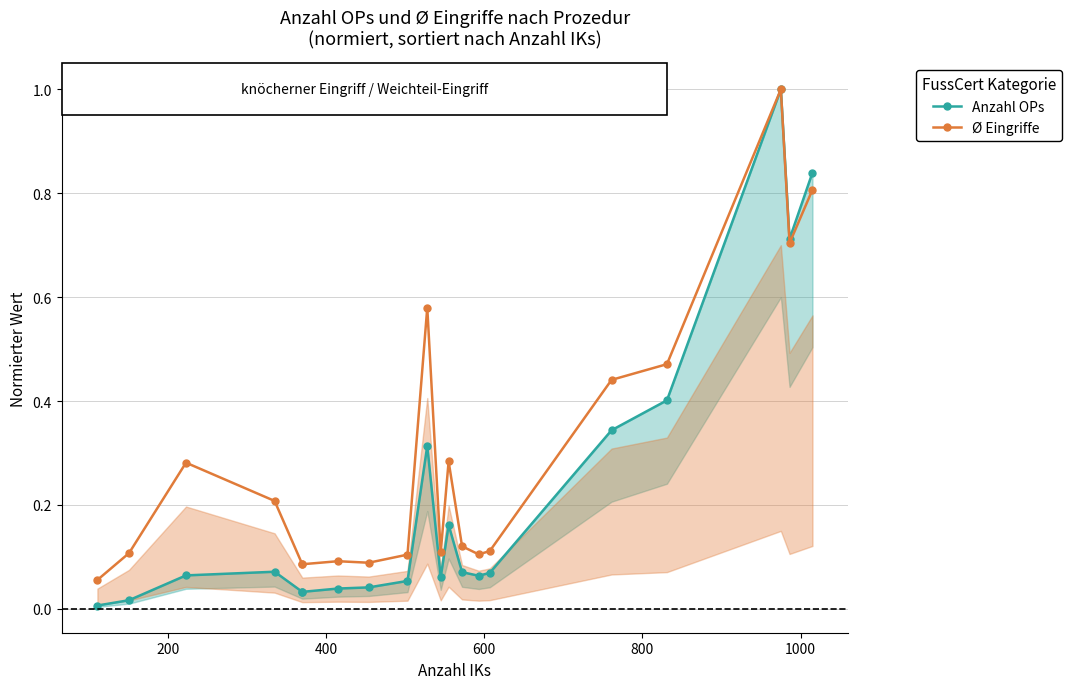

True or false: Ø Eingriffe and Anzahl OPs cross at least once.

False